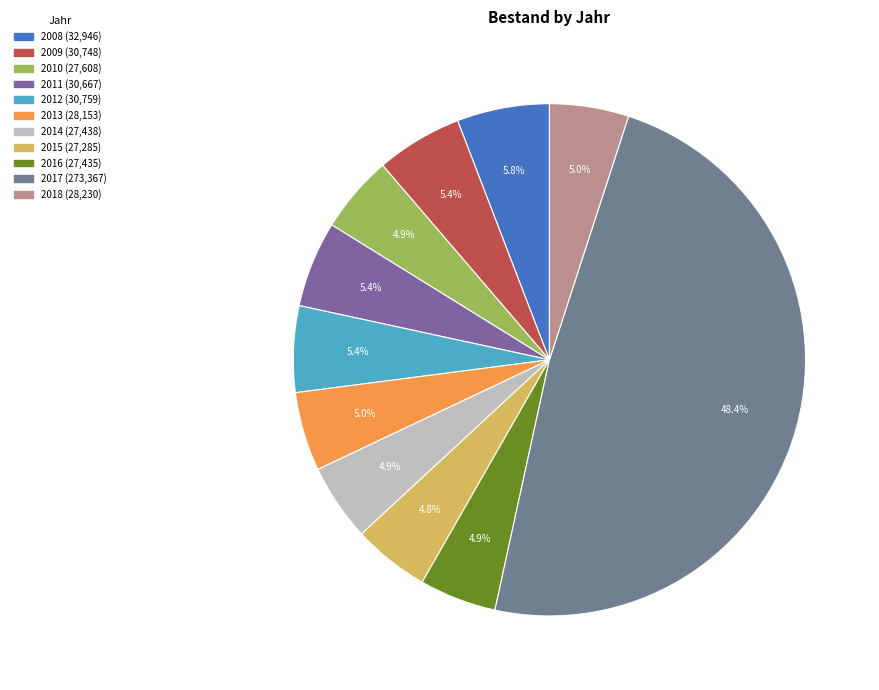

Combined, do 2013 and 2010 account for over 50%?

No